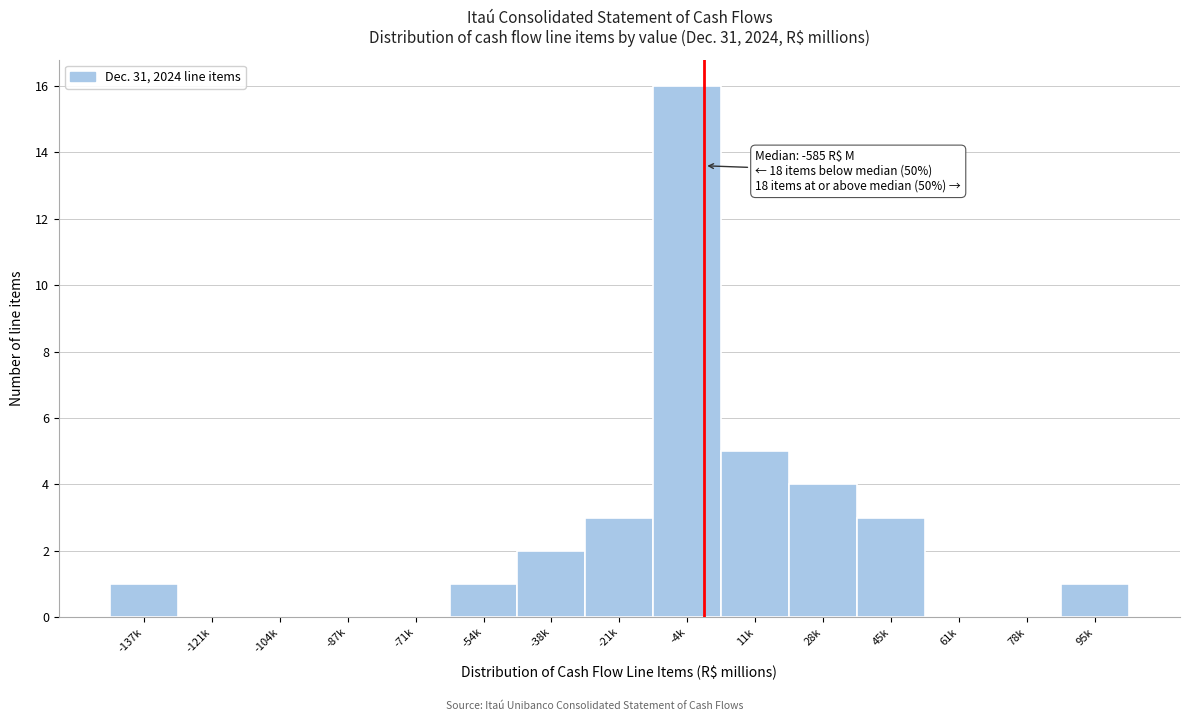

Reading left to right, list all the values displayed in this chart.

-137k=1	-121k=0	-104k=0	-87k=0	-71k=0	-54k=1	-38k=2	-21k=3	-4k=16	11k=5	28k=4	45k=3	61k=0	78k=0	95k=1